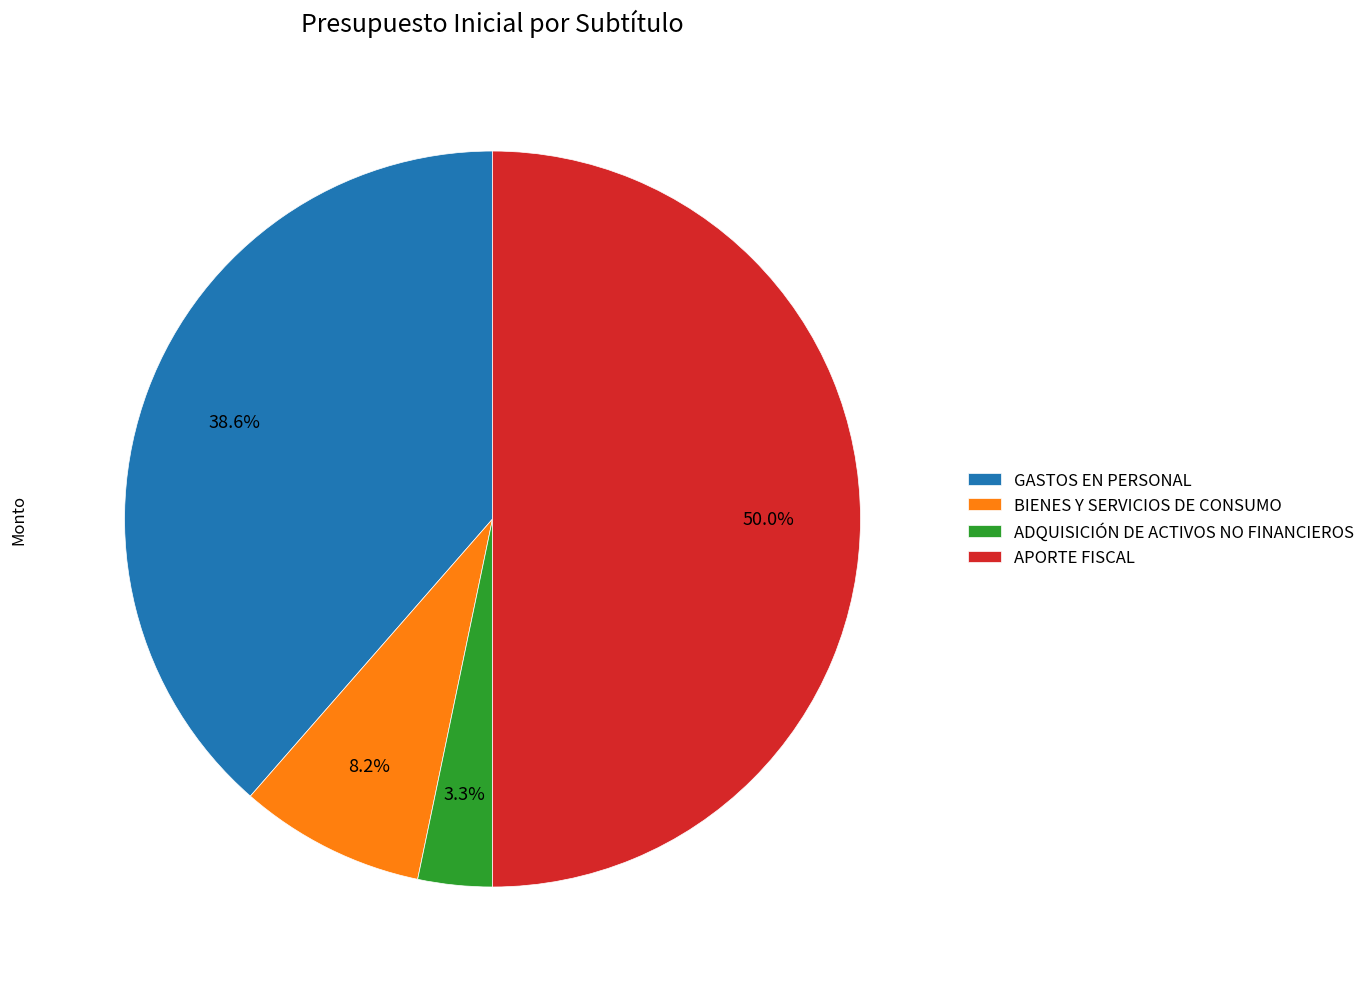

Does GASTOS EN PERSONAL account for over 50% of the chart?

No